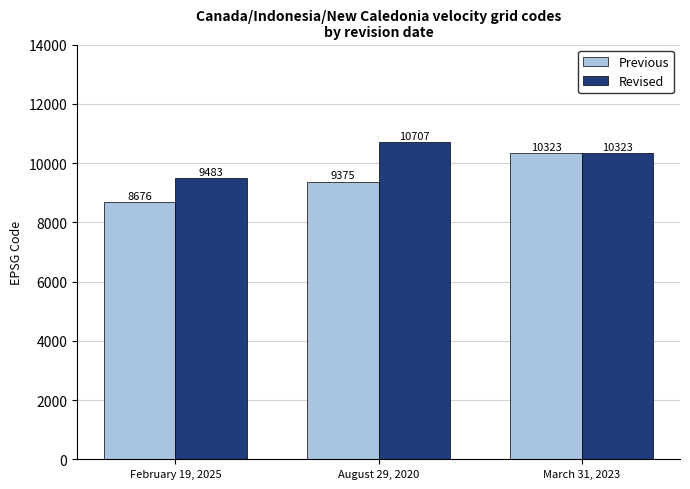

What is the label of the 3rd bar from the right?

February 19, 2025